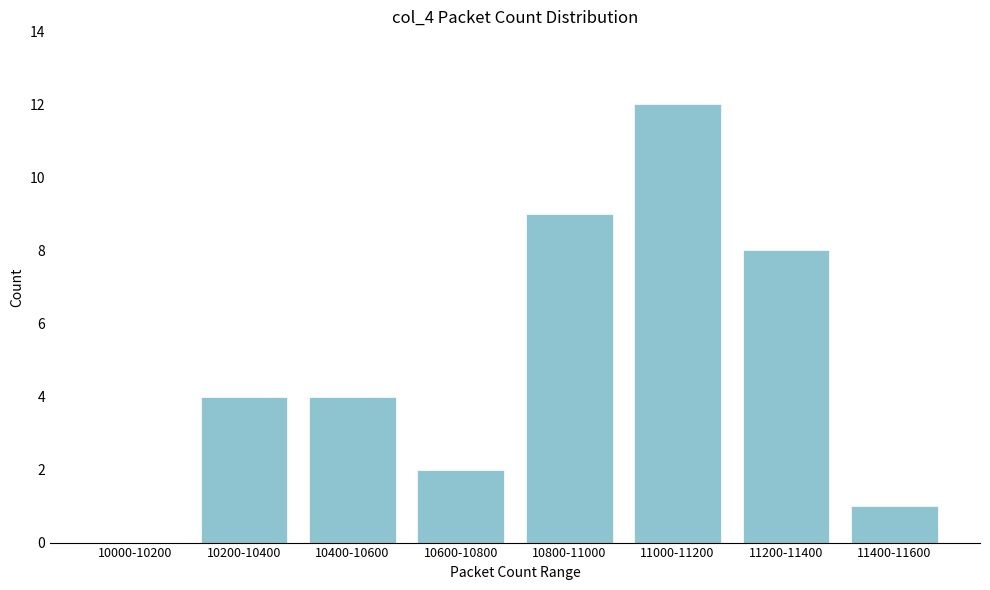

Reading left to right, list all the values displayed in this chart.

10000-10200=0	10200-10400=4	10400-10600=4	10600-10800=2	10800-11000=9	11000-11200=12	11200-11400=8	11400-11600=1